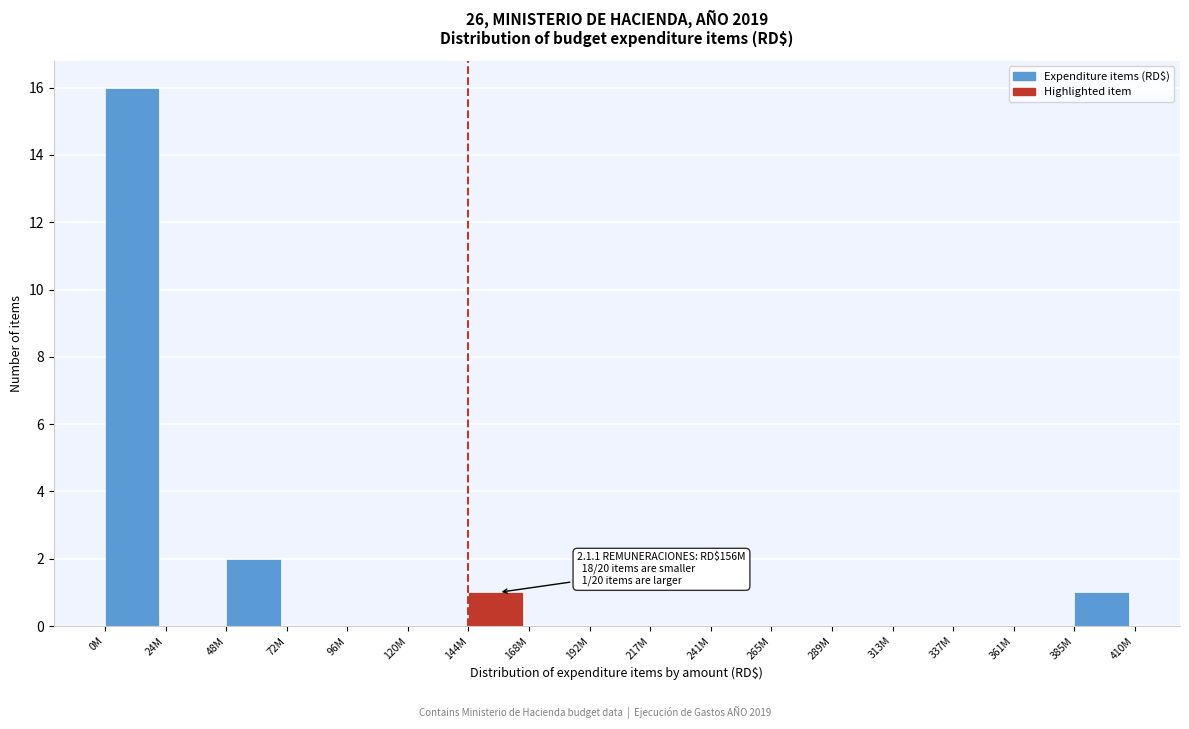

Reading right to left, list all the values displayed in this chart.

385M=1	361M=0	337M=0	313M=0	289M=0	265M=0	241M=0	217M=0	192M=0	168M=0	144M=1	120M=0	96M=0	72M=0	48M=2	24M=0	0M=16